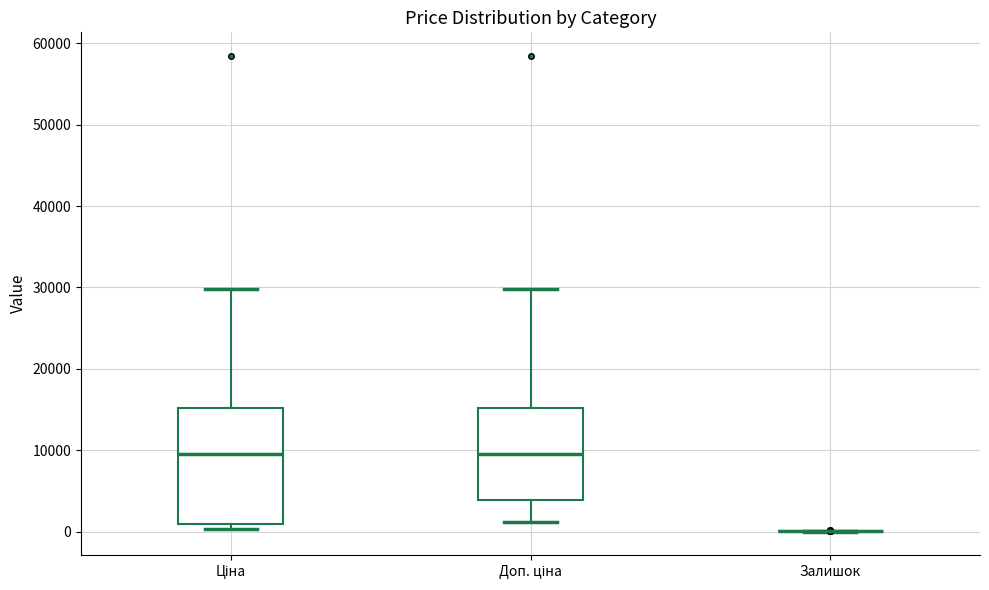

Comparing the boxes themselves (not the whiskers), which one is the tallest?

Ціна